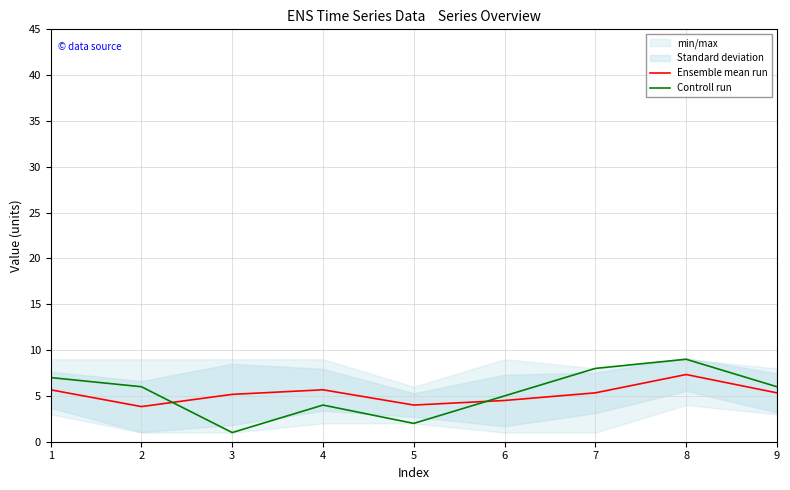

At how many categories does at least one series exceed 8?

1